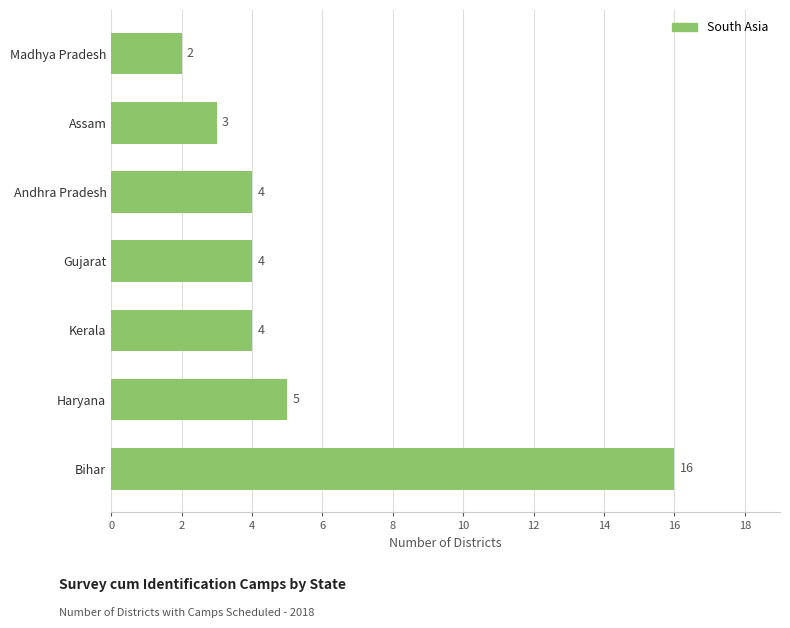

Which category has the lowest value across all series?

Madhya Pradesh